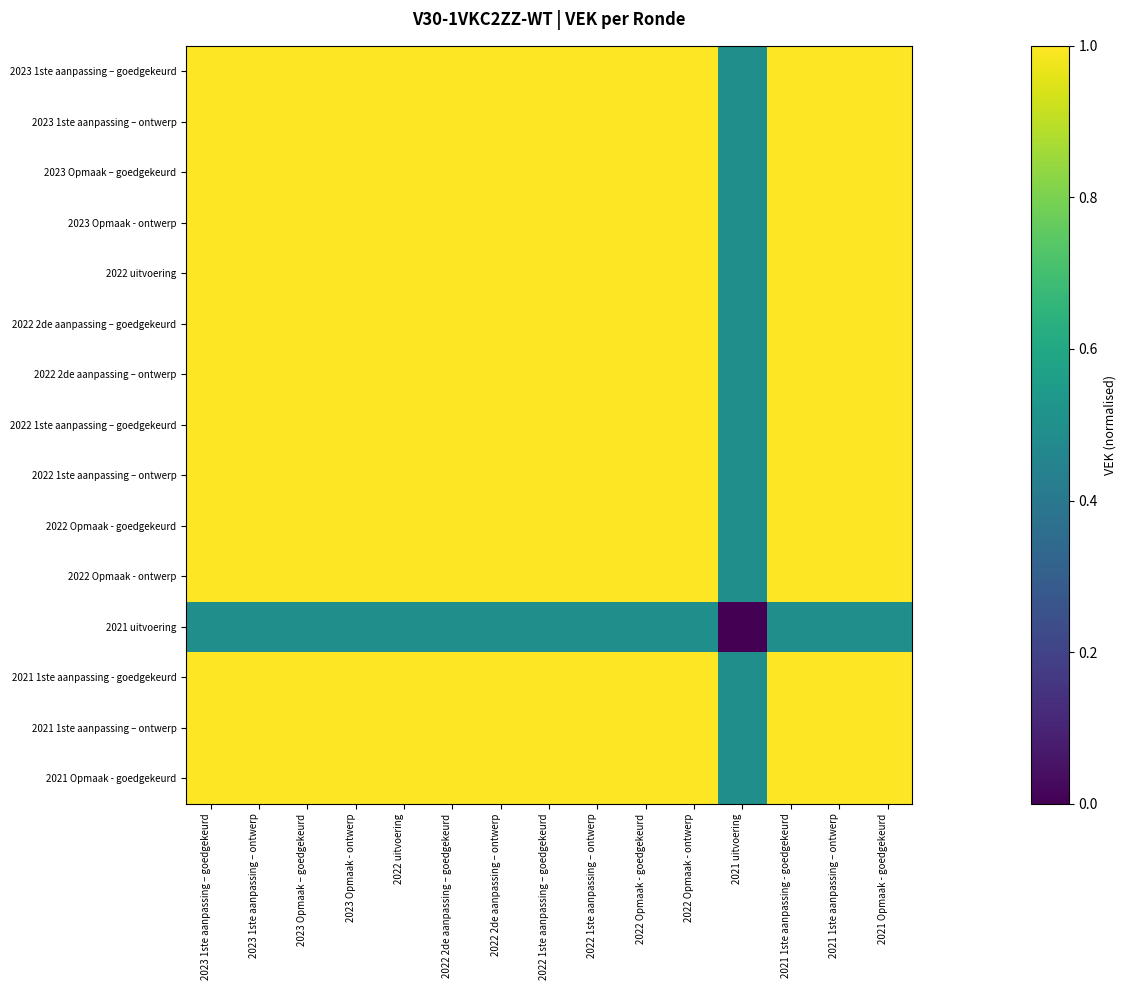

List the series in order of their peak value, lowest first.

2021 uitvoering, 2023 1ste aanpassing – goedgekeurd, 2023 1ste aanpassing – ontwerp, 2023 Opmaak – goedgekeurd, 2023 Opmaak - ontwerp, 2022 uitvoering, 2022 2de aanpassing – goedgekeurd, 2022 2de aanpassing – ontwerp, 2022 1ste aanpassing – goedgekeurd, 2022 1ste aanpassing – ontwerp, 2022 Opmaak - goedgekeurd, 2022 Opmaak - ontwerp, 2021 1ste aanpassing - goedgekeurd, 2021 1ste aanpassing – ontwerp, 2021 Opmaak - goedgekeurd